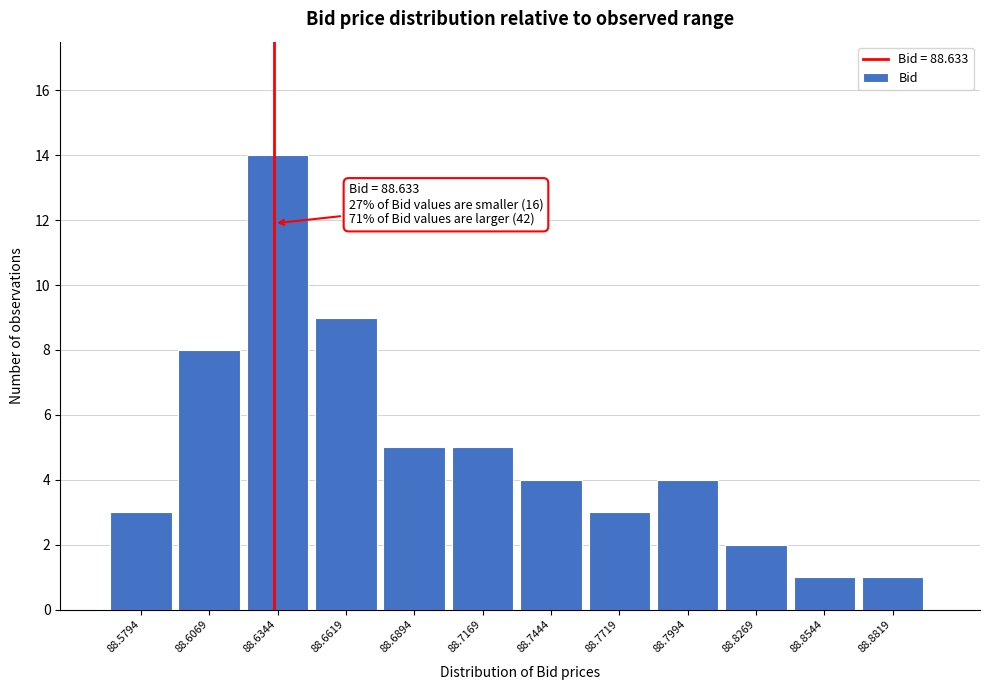

Over which range of the x-axis is the bar tallest?

88.620 to 88.650